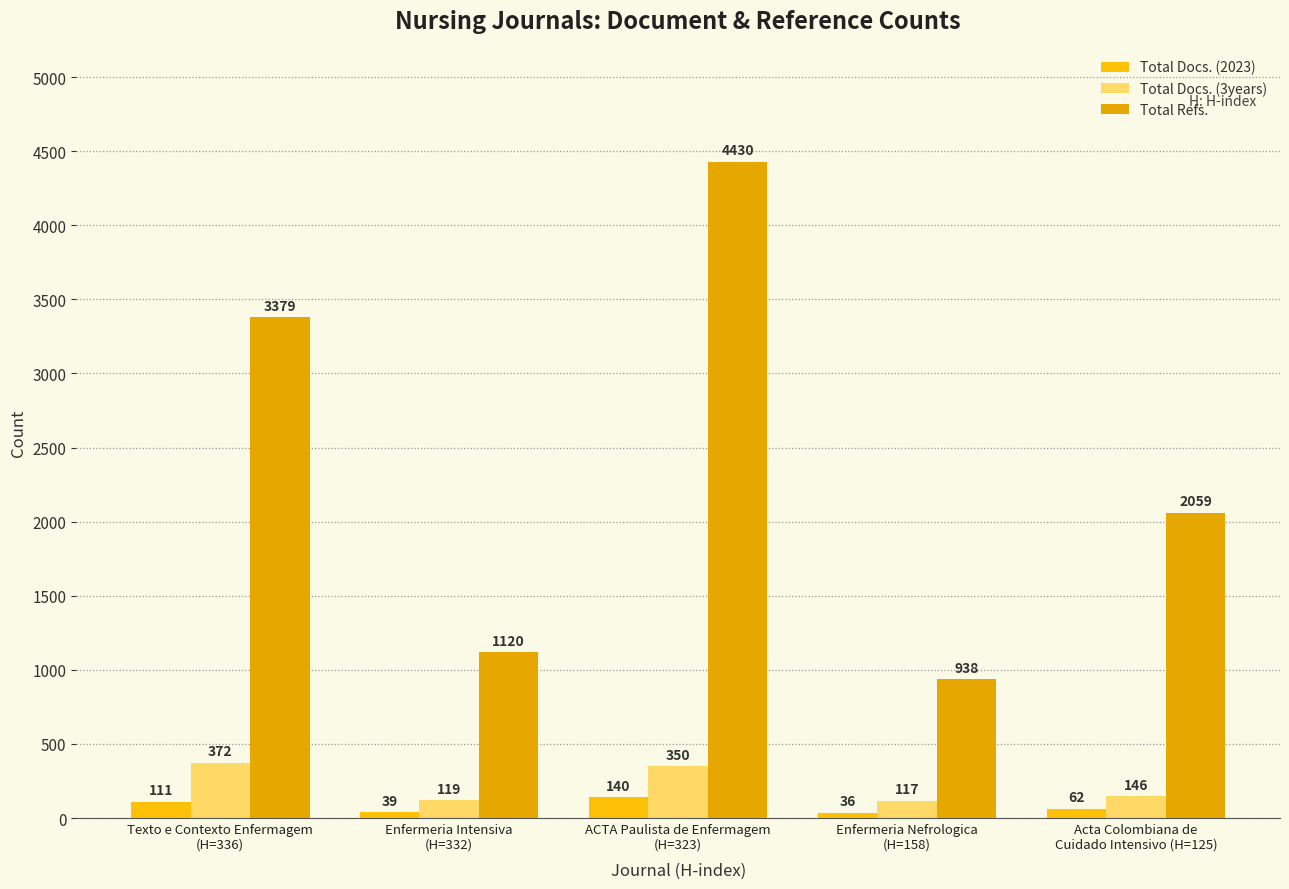

True or false: Total Docs. (2023) has a value of 36 at Enfermeria Nefrologica
(H=158).

True